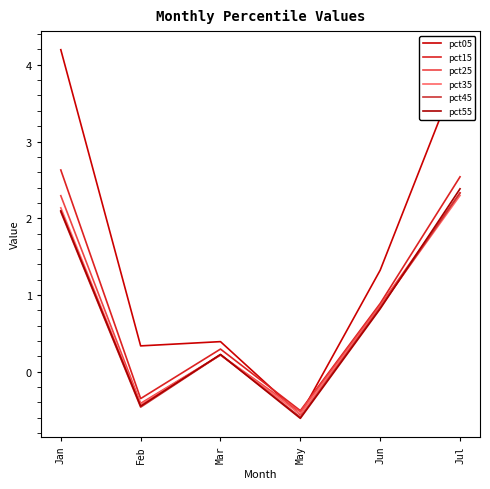

At which category does pct25 reach its first local peak?

Mar